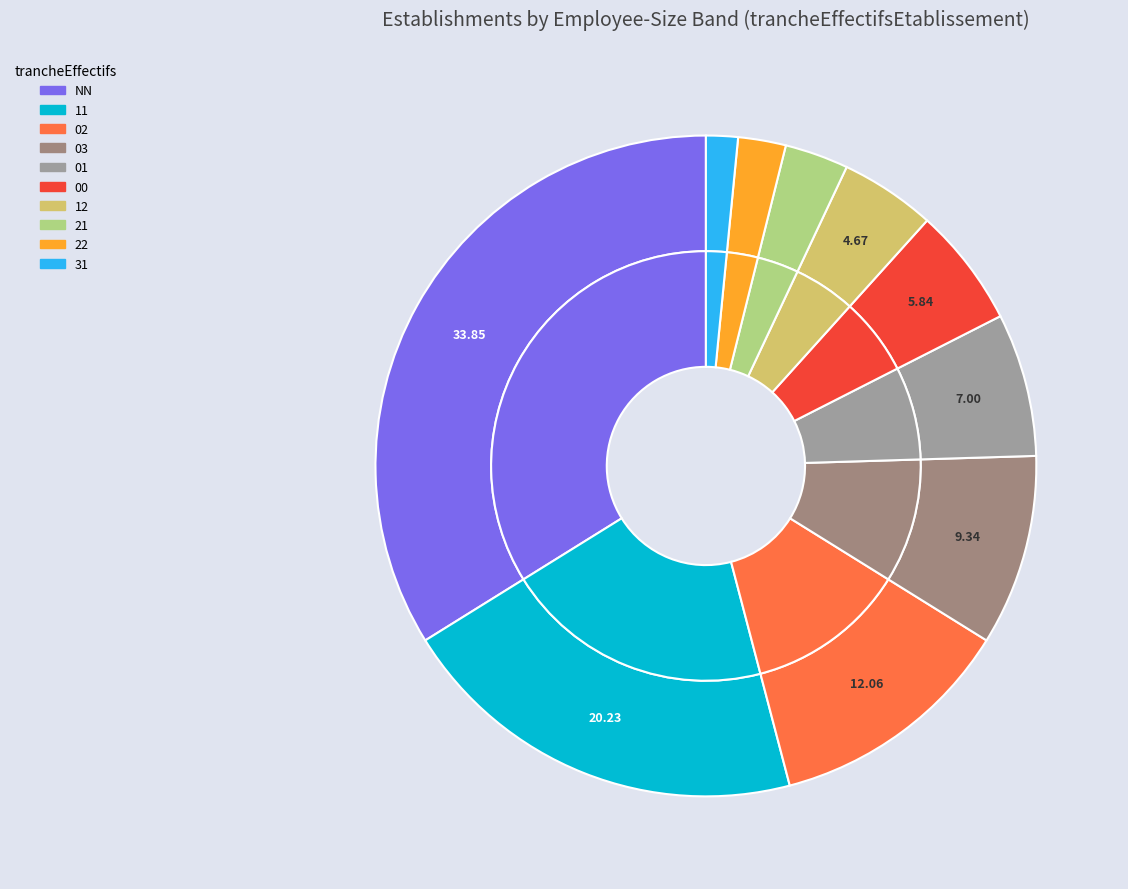

To the nearest percent, what percentage of the pie is 21?

3%